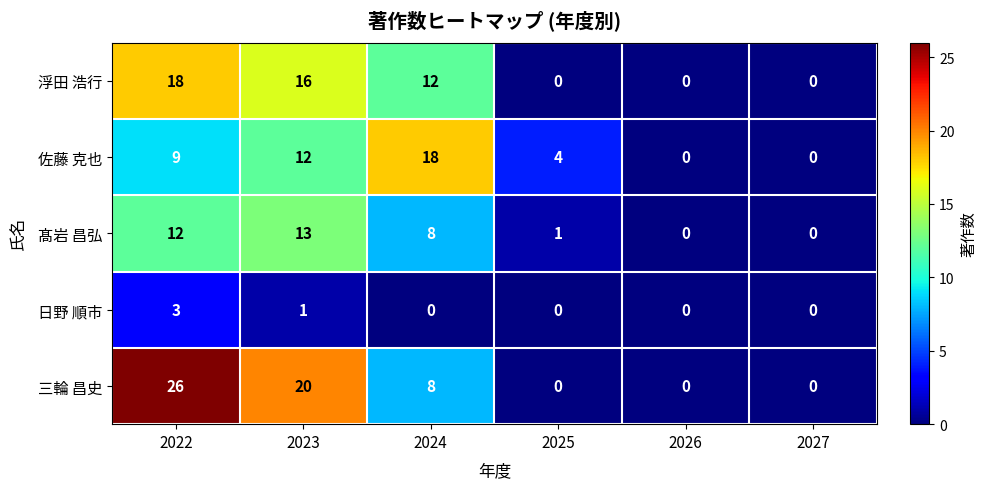

Count the number of categories in the chart.

6